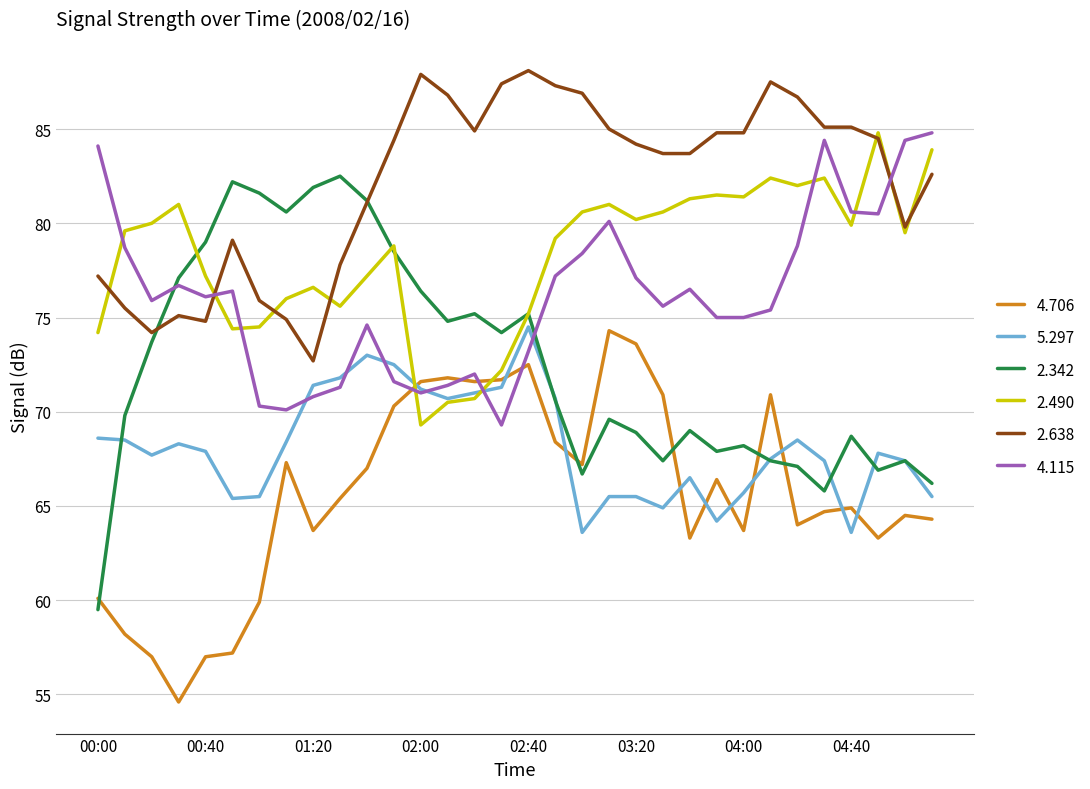

What is the lowest value of the 2.638 series?

72.7